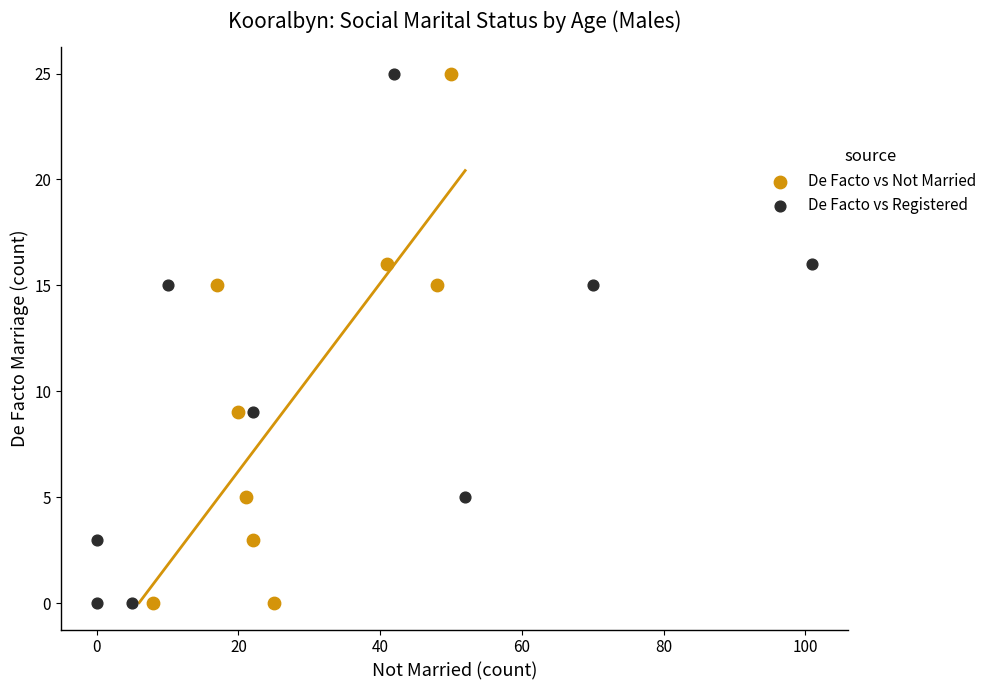

What are all the series names shown in the legend?

De Facto vs Not Married, De Facto vs Registered